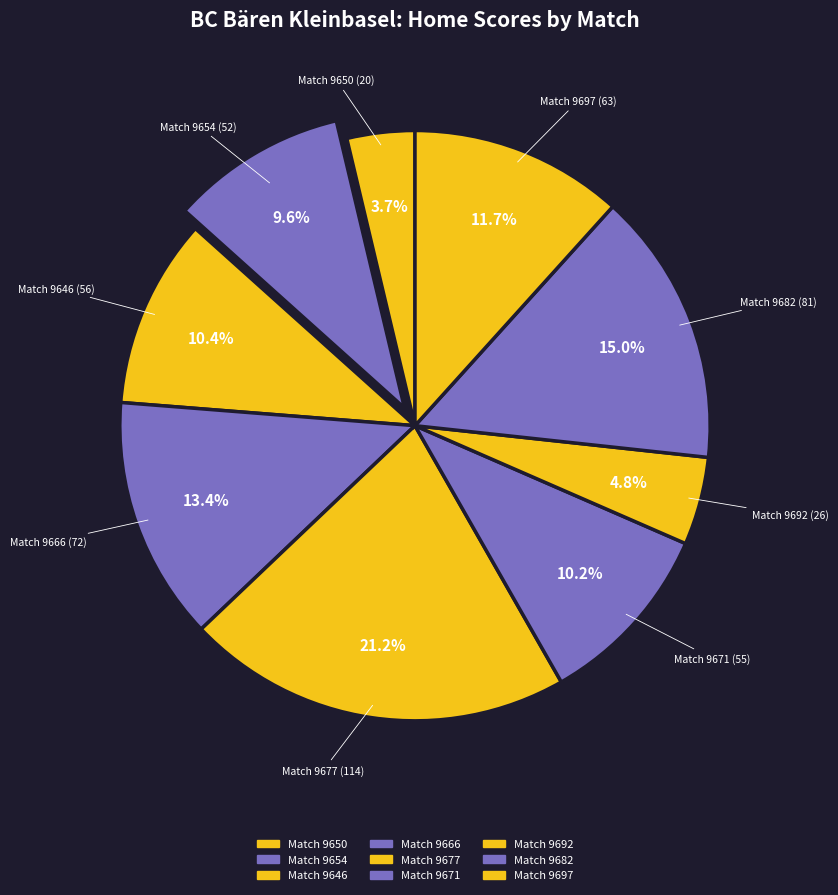

Approximately how many times larger is the value at Match 9654 compared to Match 9646?

0.9